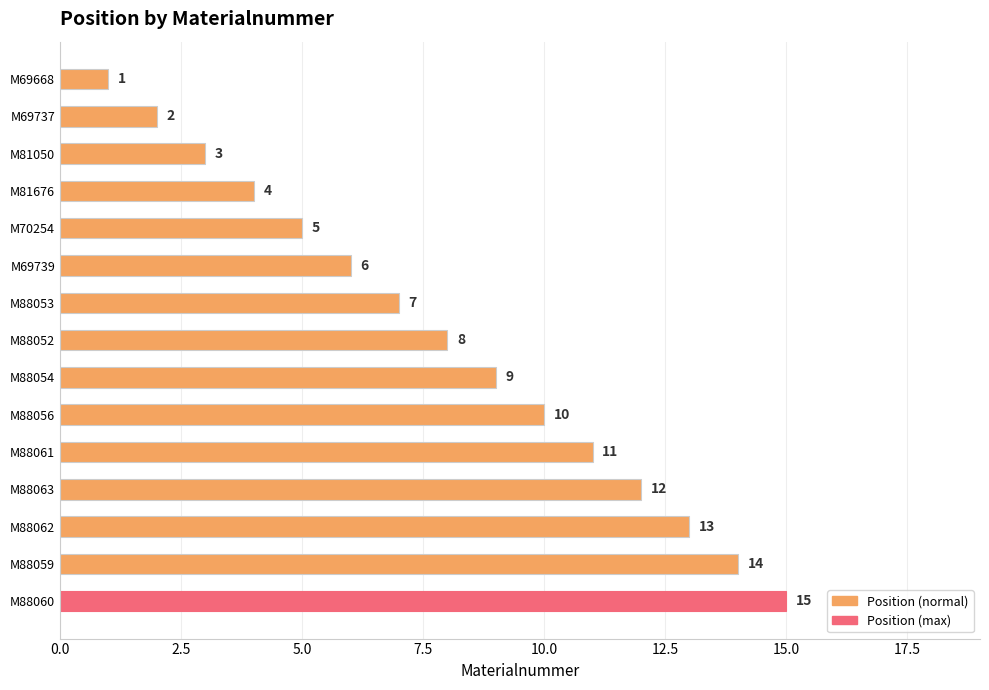

At which category does the chart reach its peak across all series?

M88060